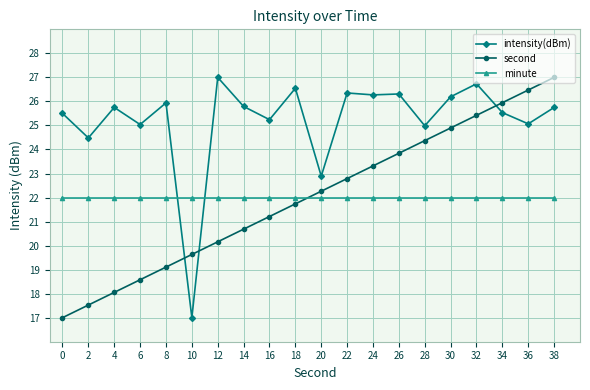

At 4, list the series in order from smallest to largest.

second, minute, intensity(dBm)